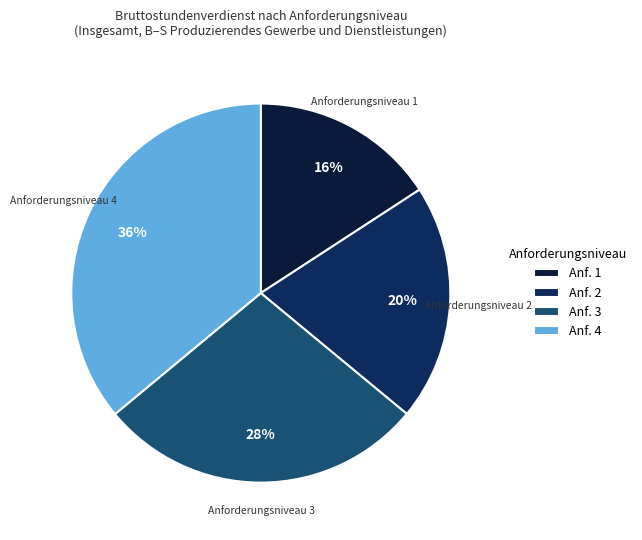

Rank the categories by value from highest to lowest.

Anf. 4, Anf. 3, Anf. 2, Anf. 1